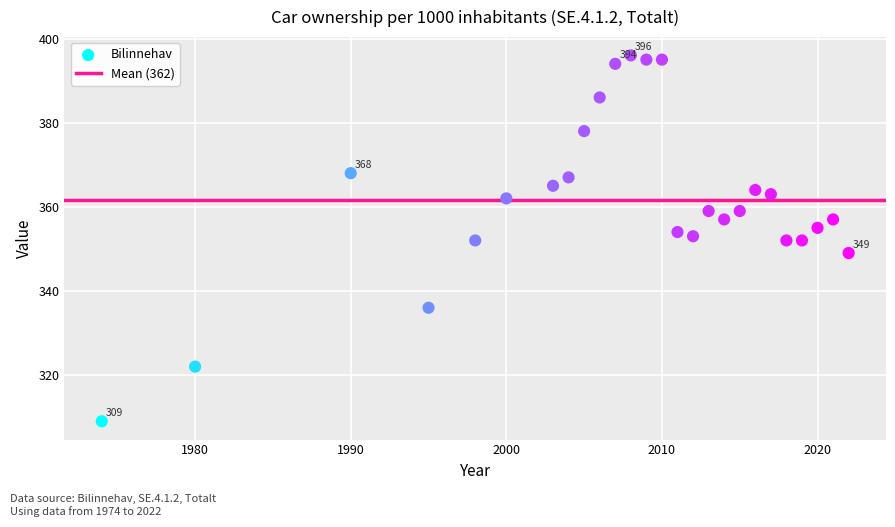

What is the range of X values (max minus min)?

48